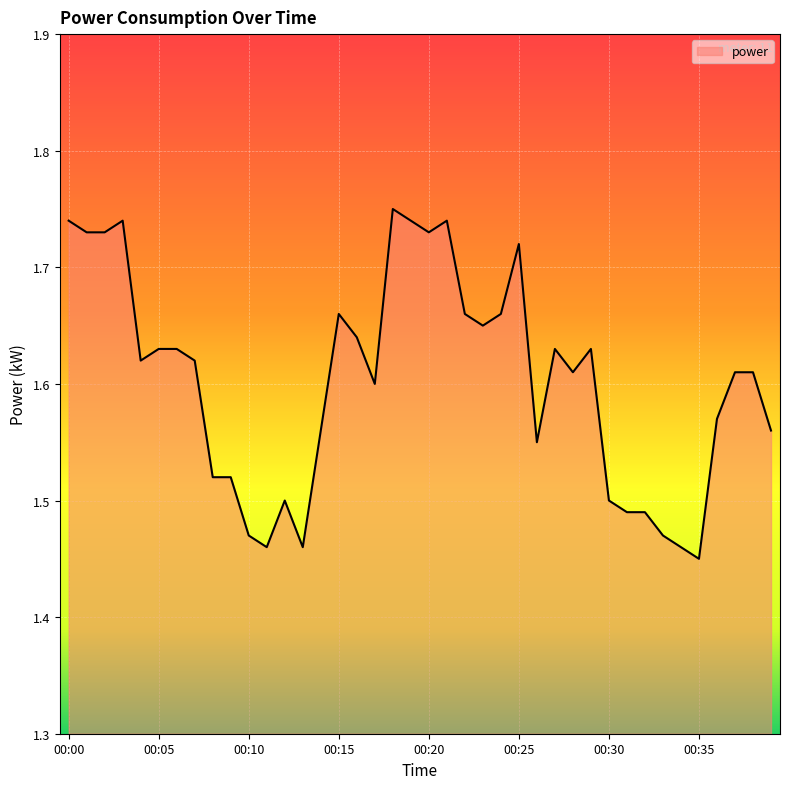

What is the difference between the maximum and minimum values?

0.3